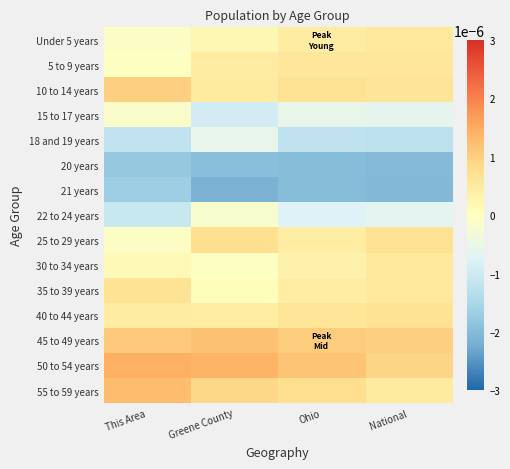

Which category has the lowest value across all series?

Greene County